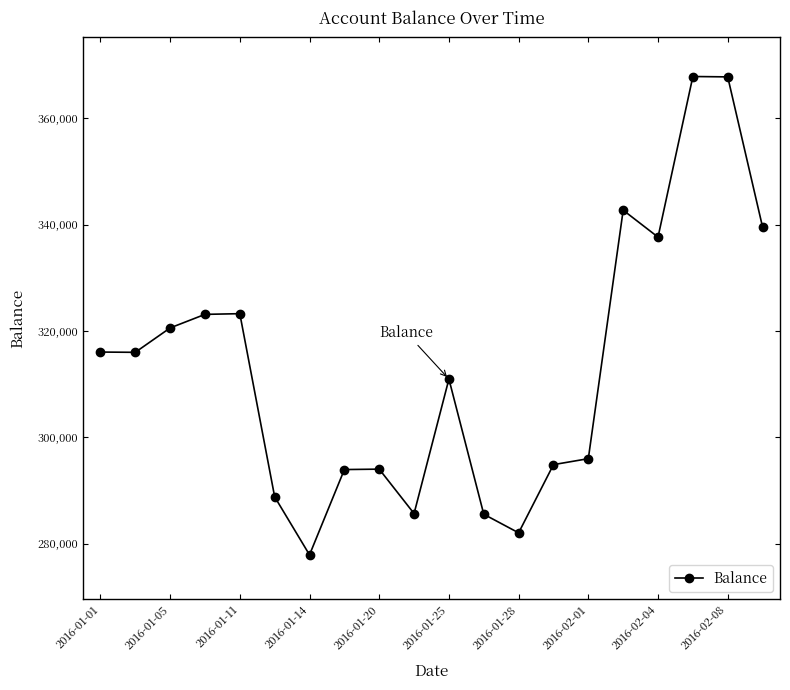

What is the difference between the second highest and minimum values?

89892.1